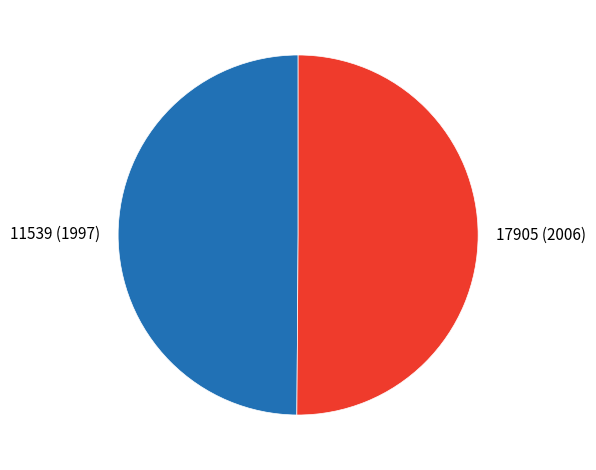

Is it true that 11539 (1997) is 38% of the pie?

False